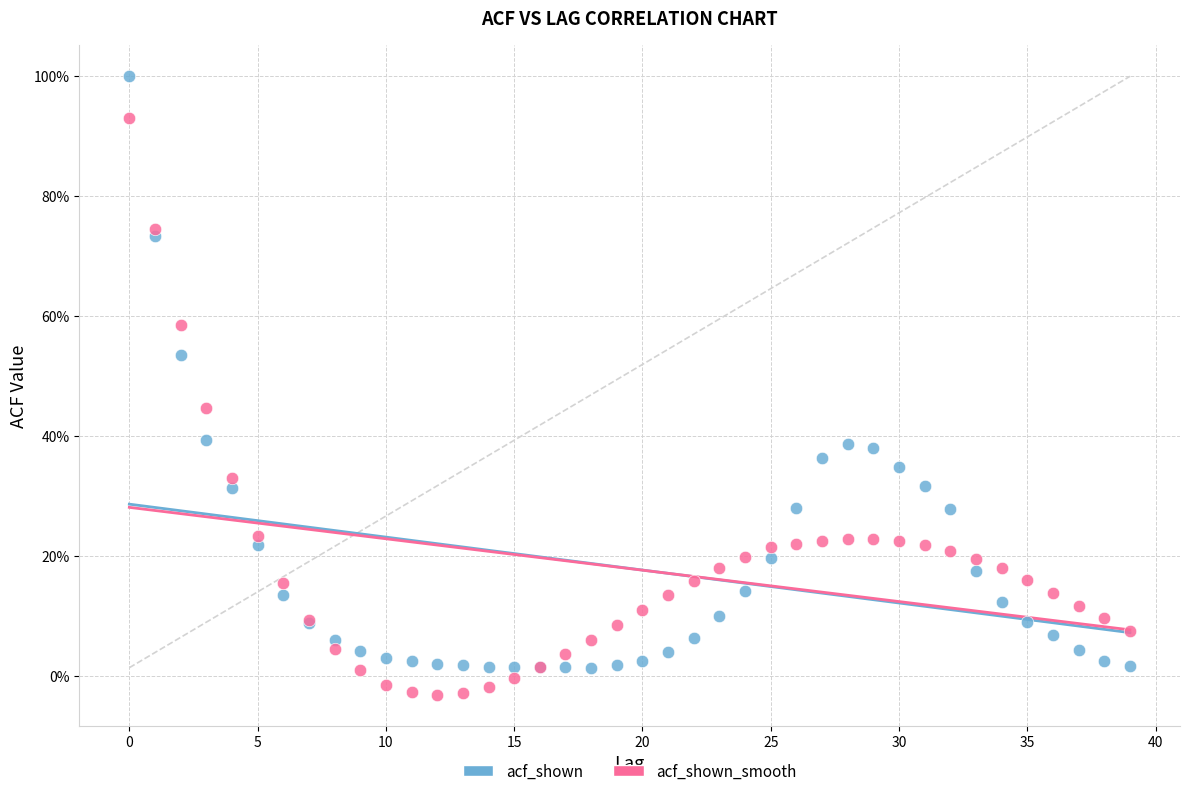

Which series reaches the maximum Y coordinate?

acf_shown